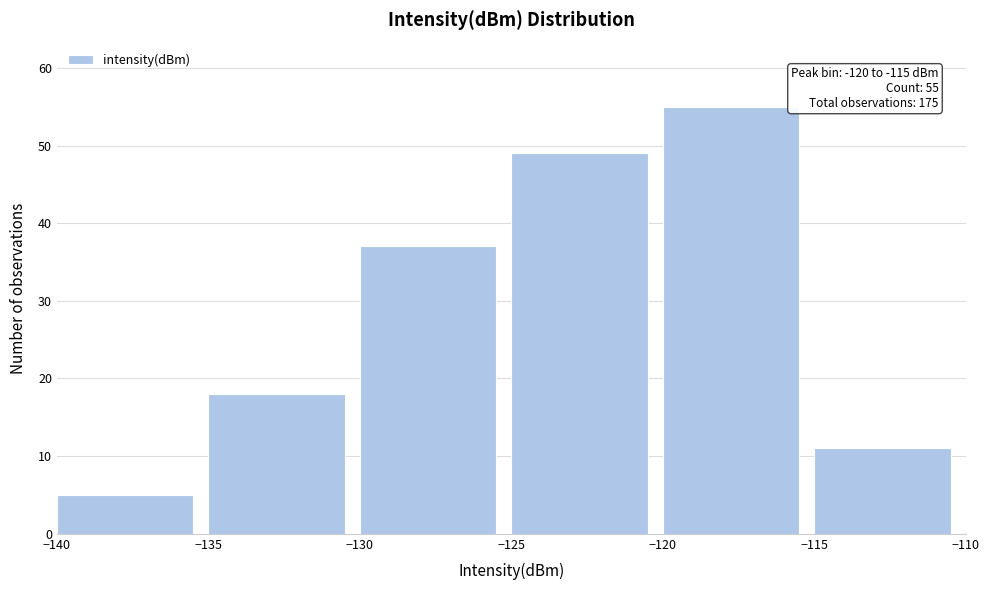

Which range on the x-axis has the tallest bar?

-120 to -115